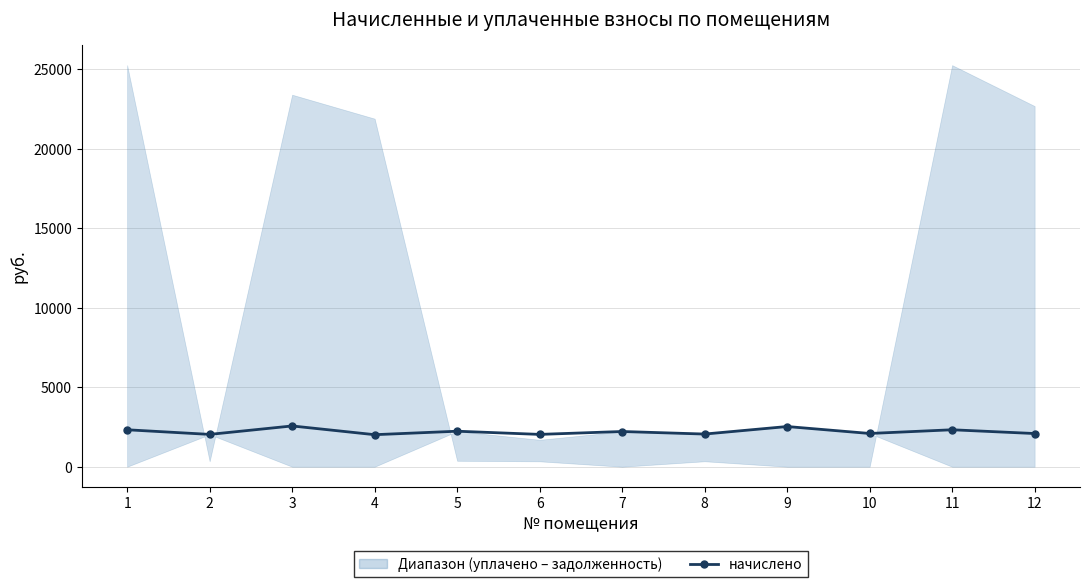

What is the difference between the values at 8 and 3?

509.9